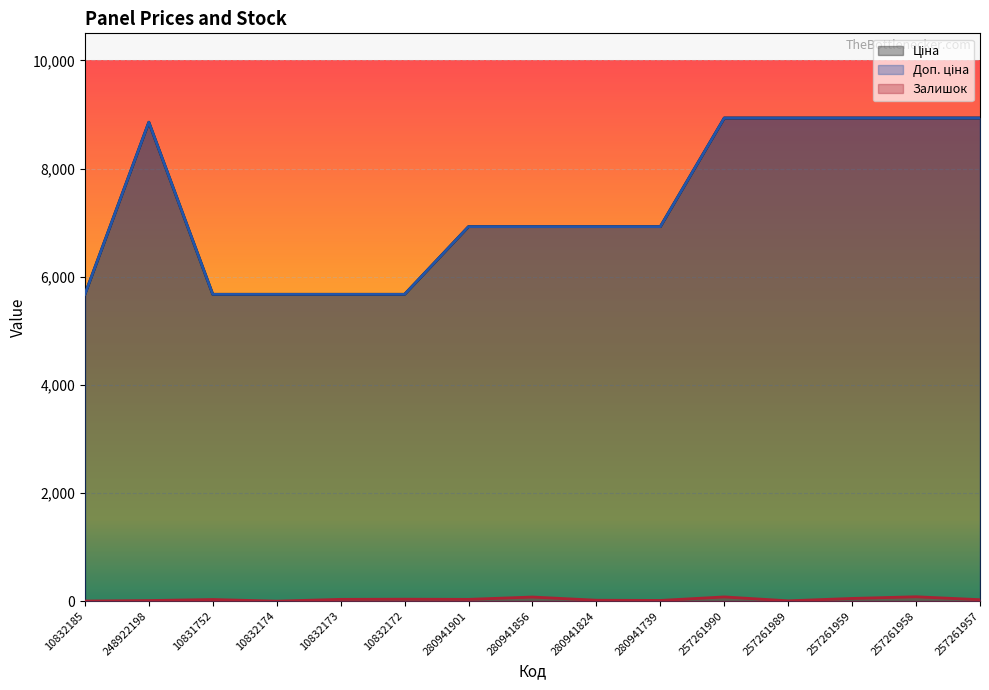

At which category is the sum across all series the highest?

257261958